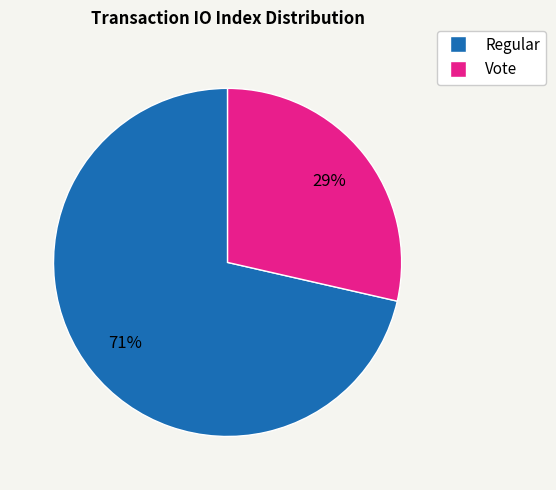

Is the sum of Vote and Regular greater than half?

Yes